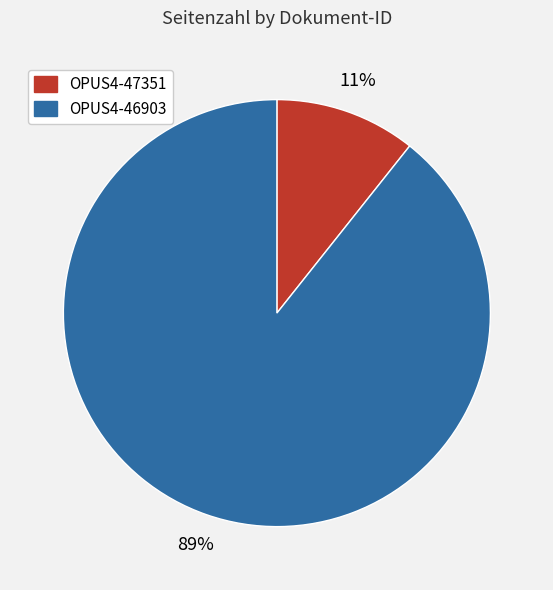

How many slices are in this pie chart?

2